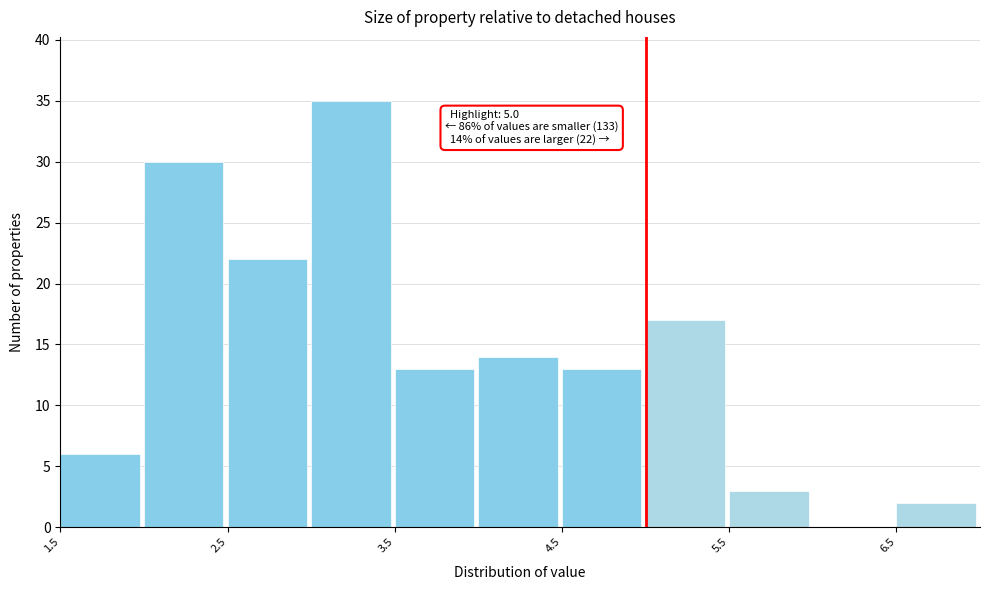

Which range on the x-axis has the tallest bar?

3.0 to 3.5